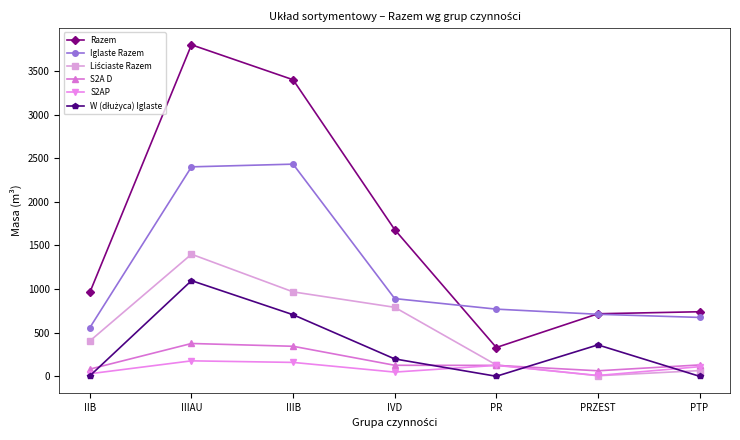

What is the minimum value for Iglaste Razem?

558